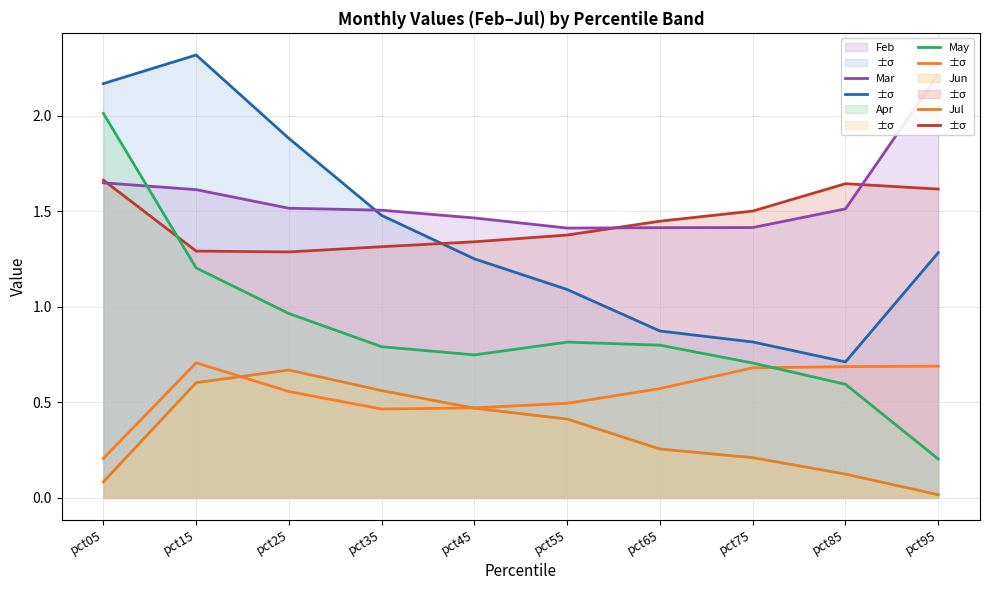

True or false: Feb has a value of 2.2 at pct05.

True